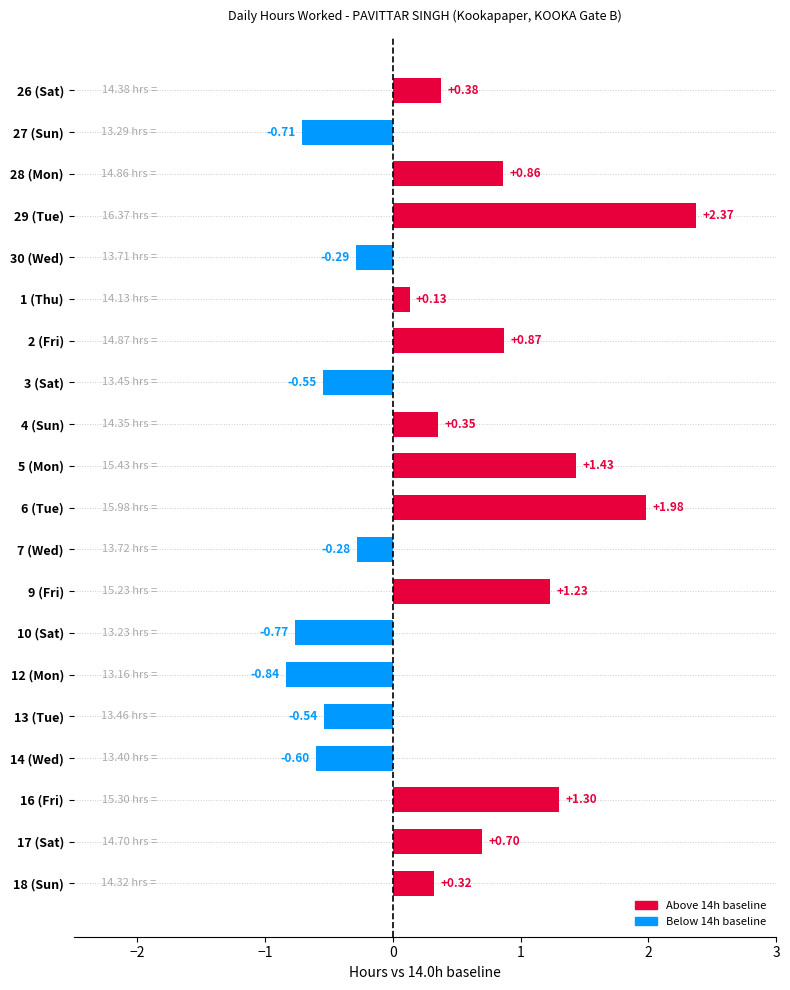

How many data points are above 0?

12